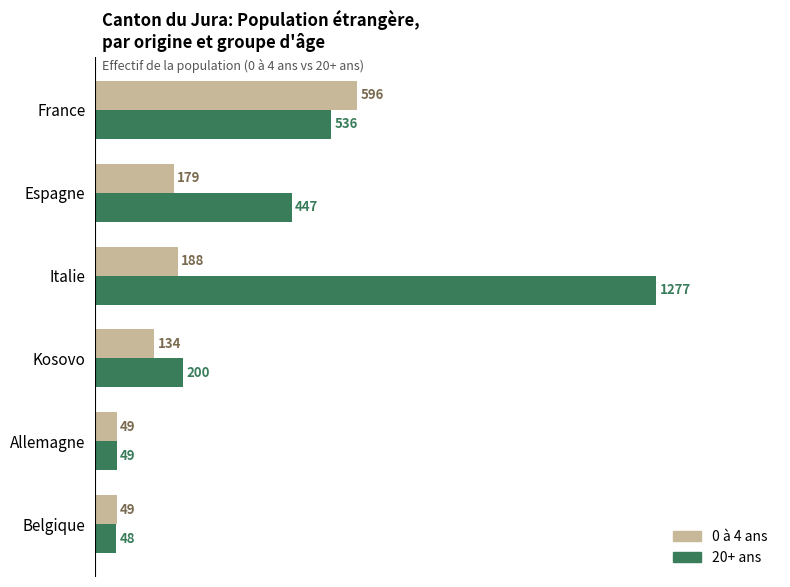

What is the average value of the 0 à 4 ans series?

199